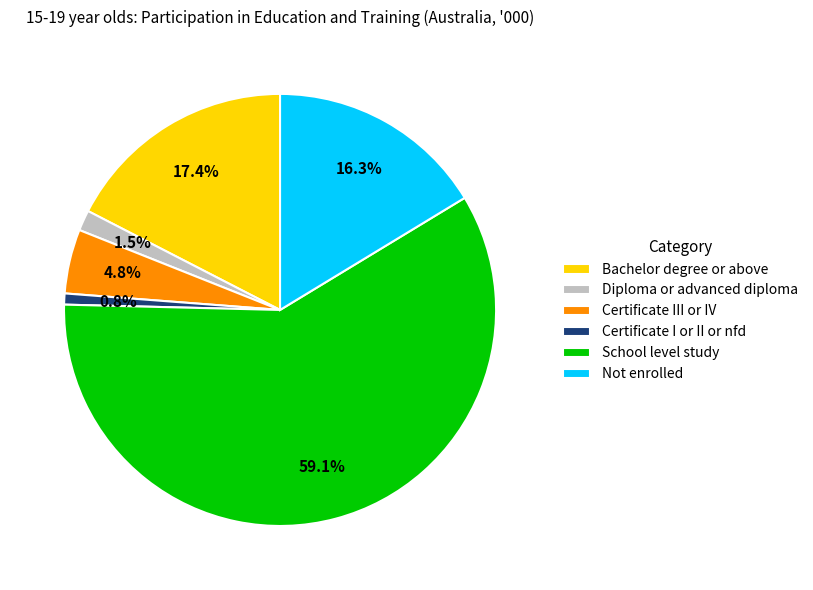

Combined, do Bachelor degree or above and Diploma or advanced diploma account for over 50%?

No